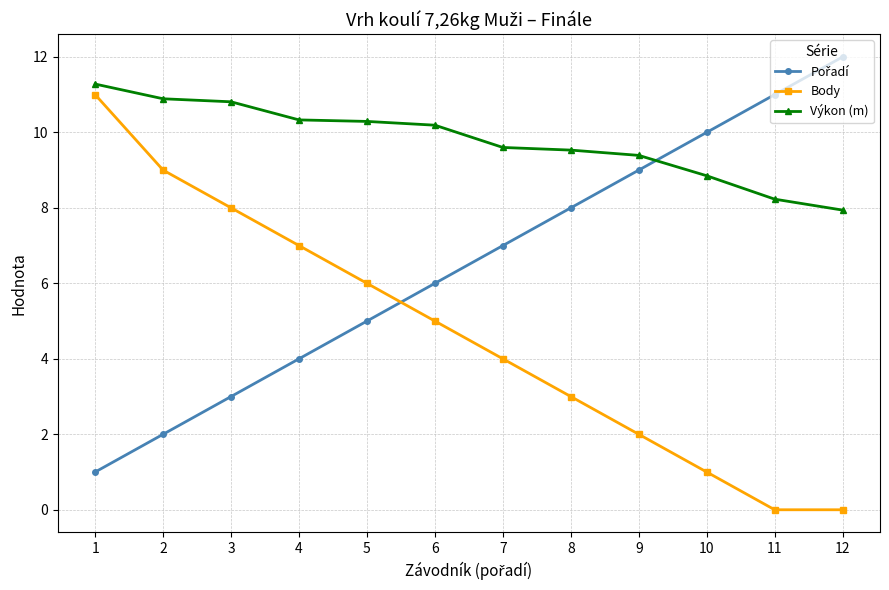

Is it true that Body equals 18.7 at 1?

False